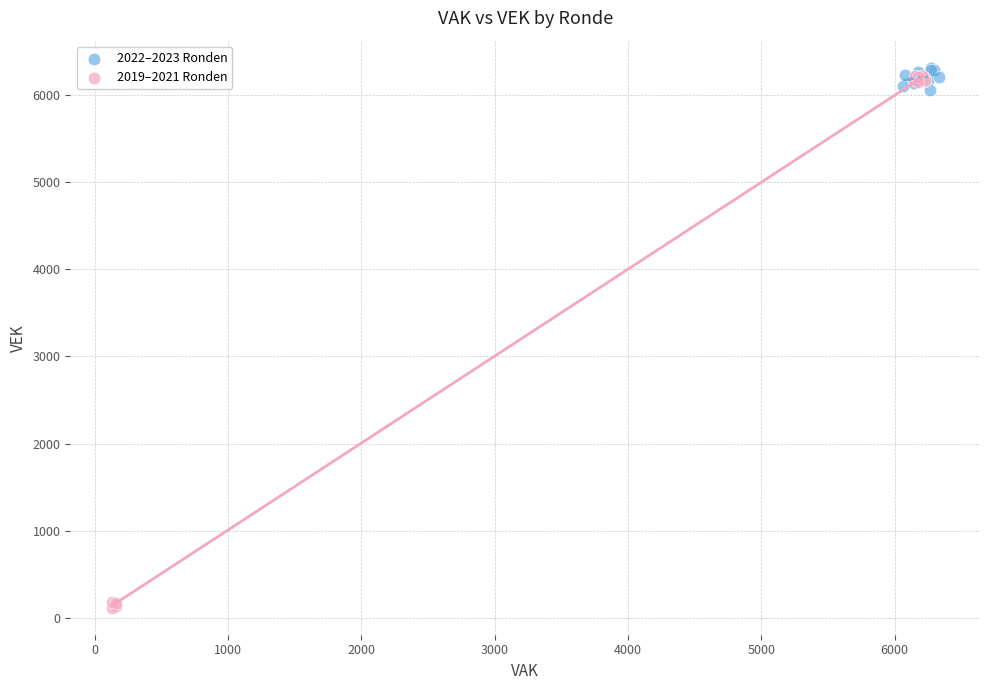

Which series has the largest Y range (max minus min)?

2019–2021 Ronden